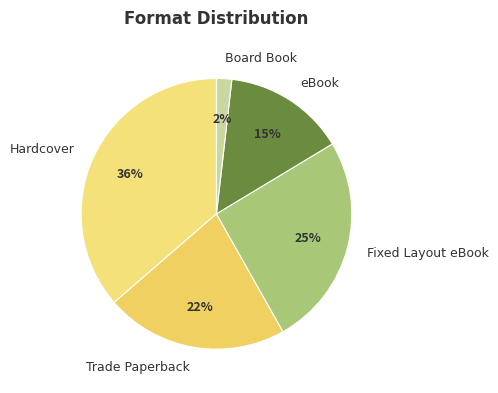

Count the number of slices in the pie.

5